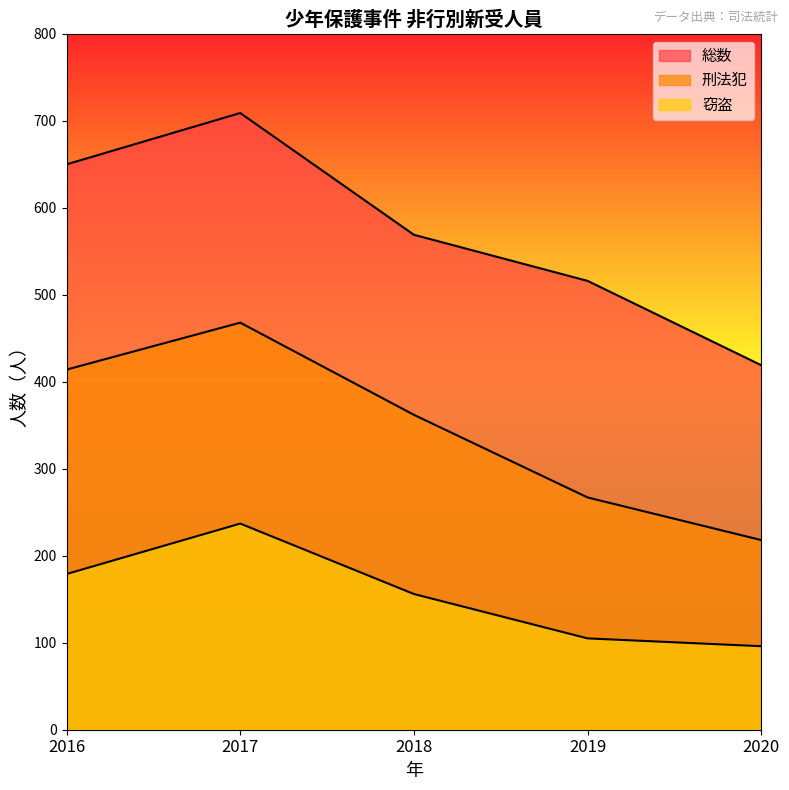

What is the difference between the maximum and second lowest values in the 窃盗 series?

132